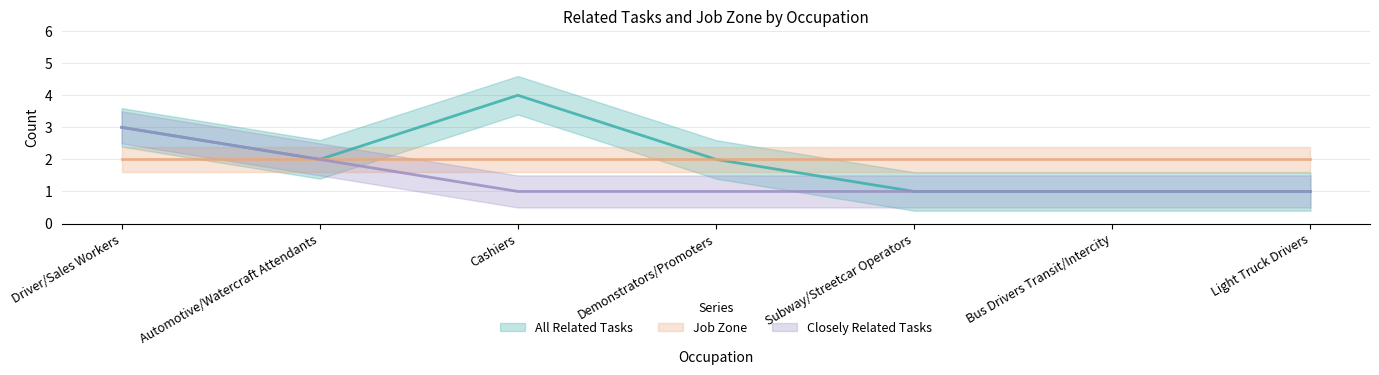

Count the values in the range 1 to 3.

6